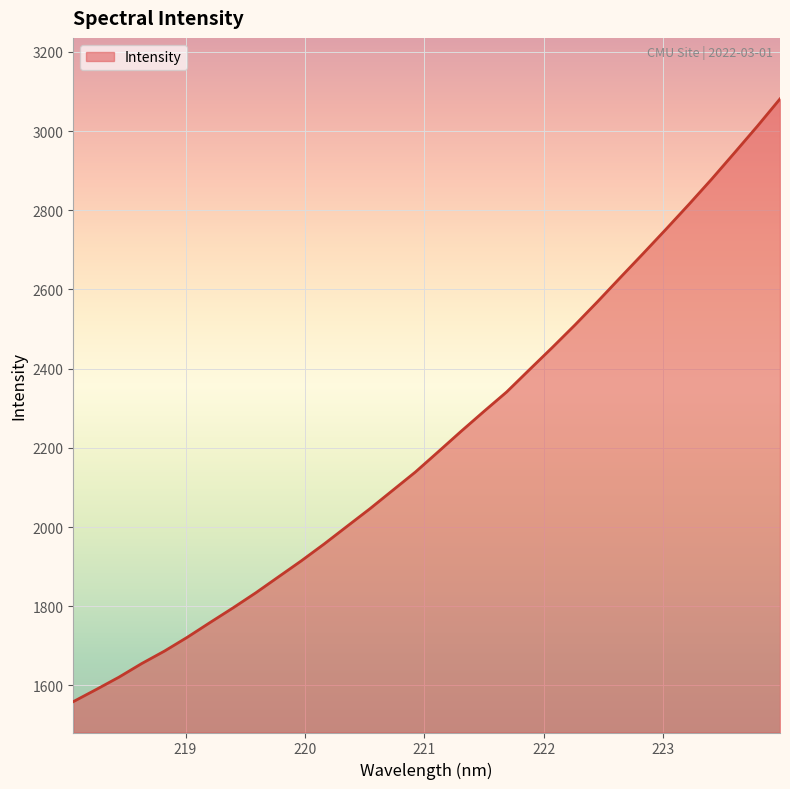

Count the number of categories in the chart.

32